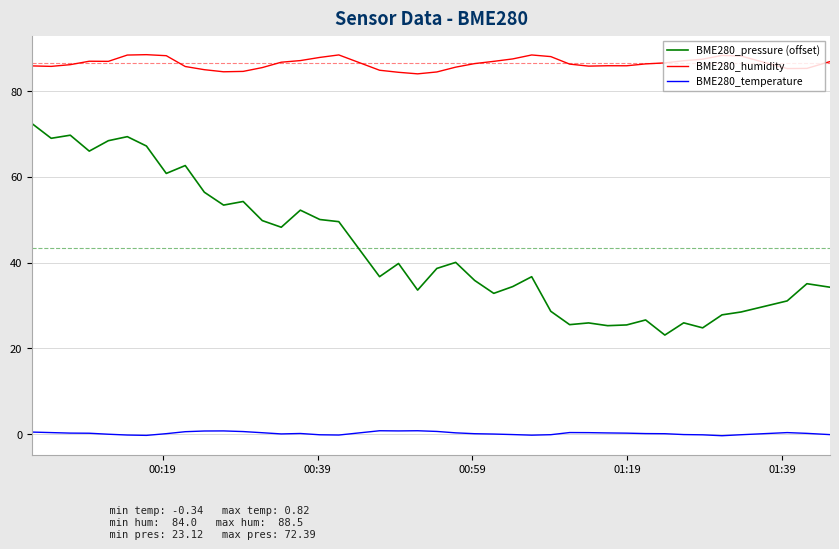

Which series has the largest range (max minus min)?

BME280_pressure (offset)